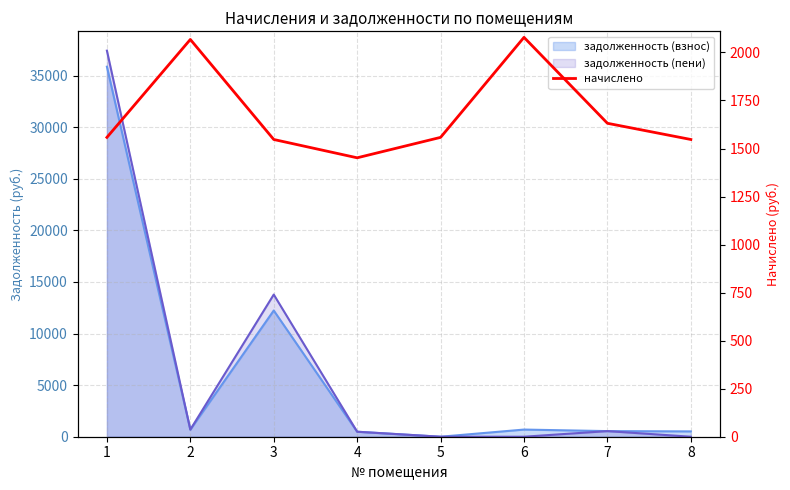

Reading right to left, transcribe all the data shown in this chart.

1547.0	1631.4	2078.6	1558.0	1451.7	1547.0	2067.6	1558.0